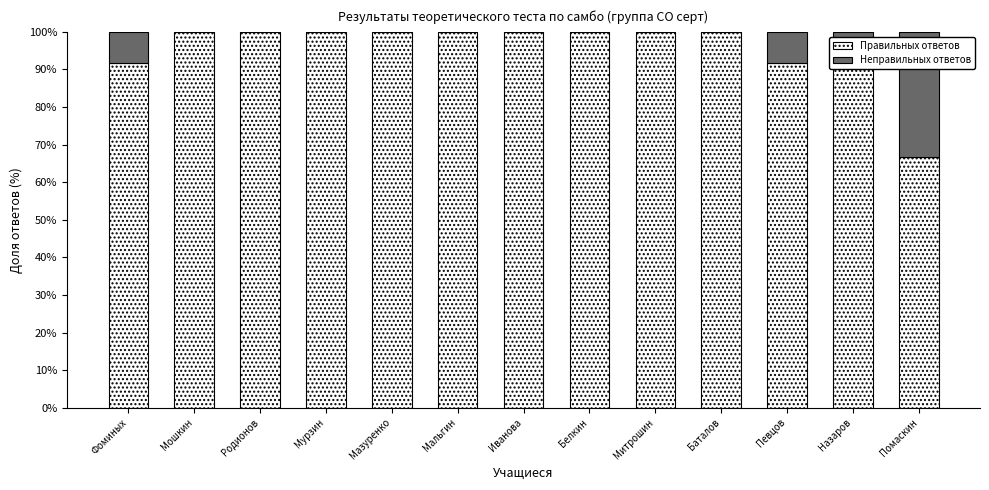

What is the maximum value for Правильных ответов?

100.0